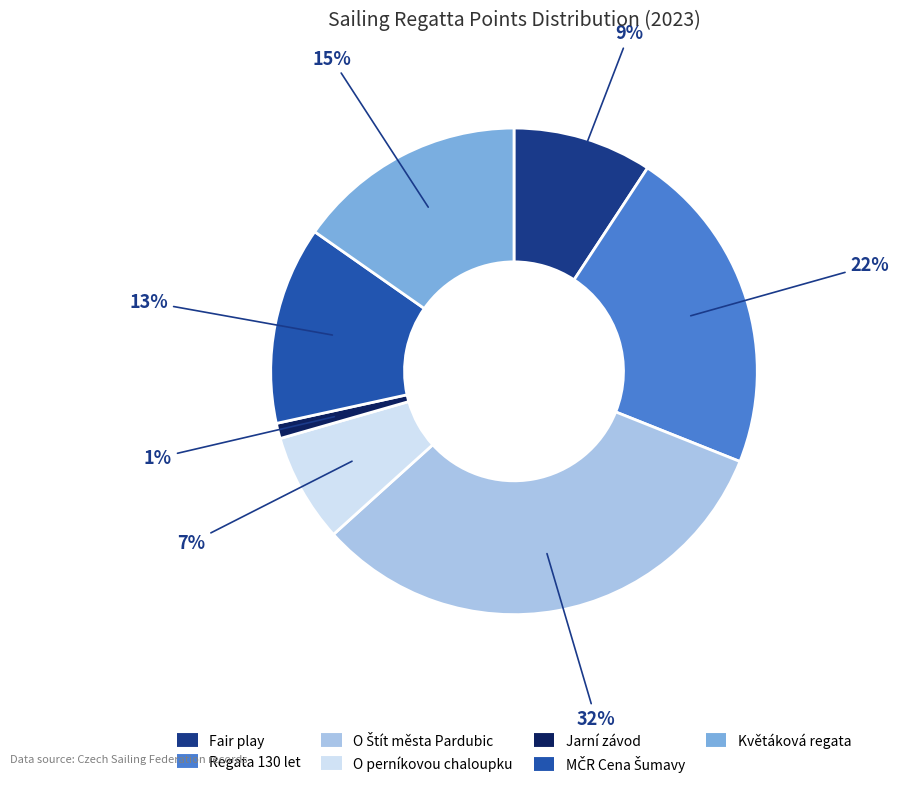

Is there a majority slice in this chart?

No